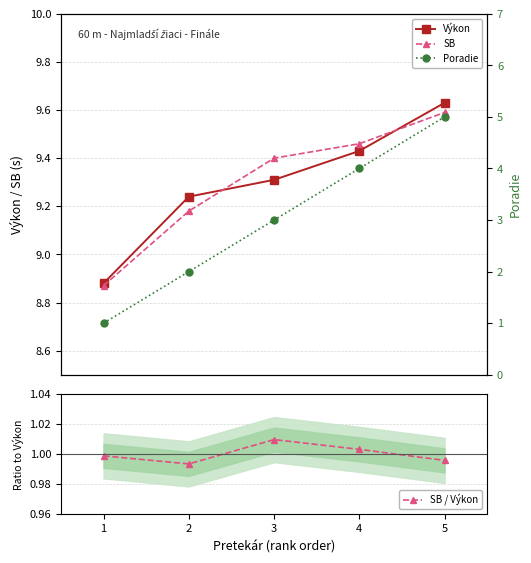

Between 1 and 5, which series saw the biggest shift?

Poradie